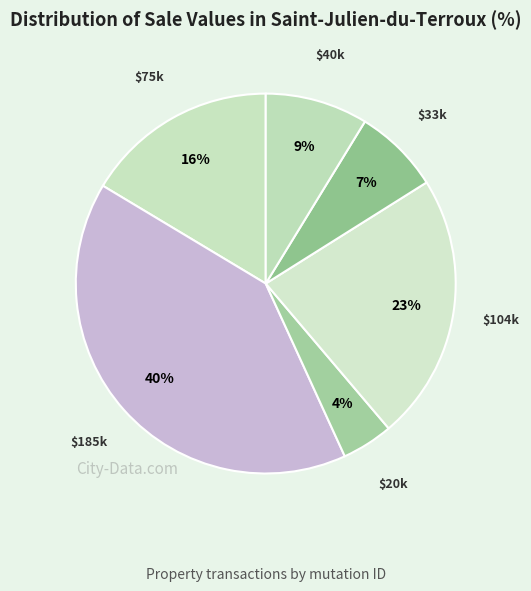

Count the number of slices in the pie.

6